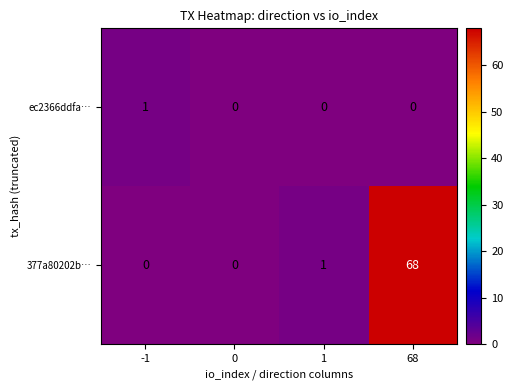

The ec2366ddfa… series shows 0 at 68. True or false?

True